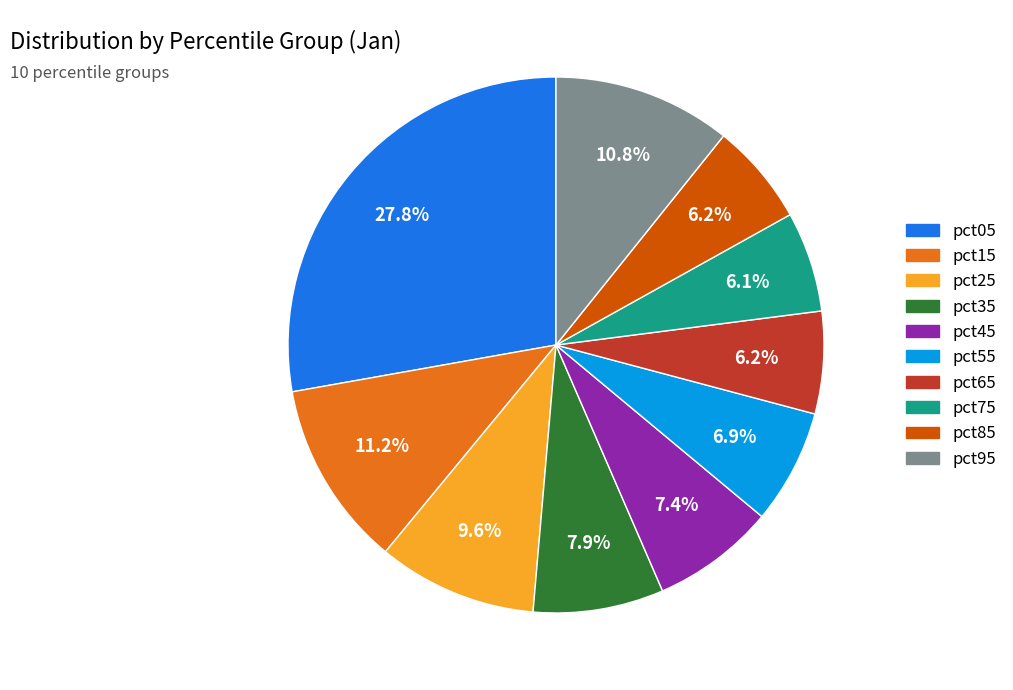

Which category has the biggest portion of the pie?

pct05